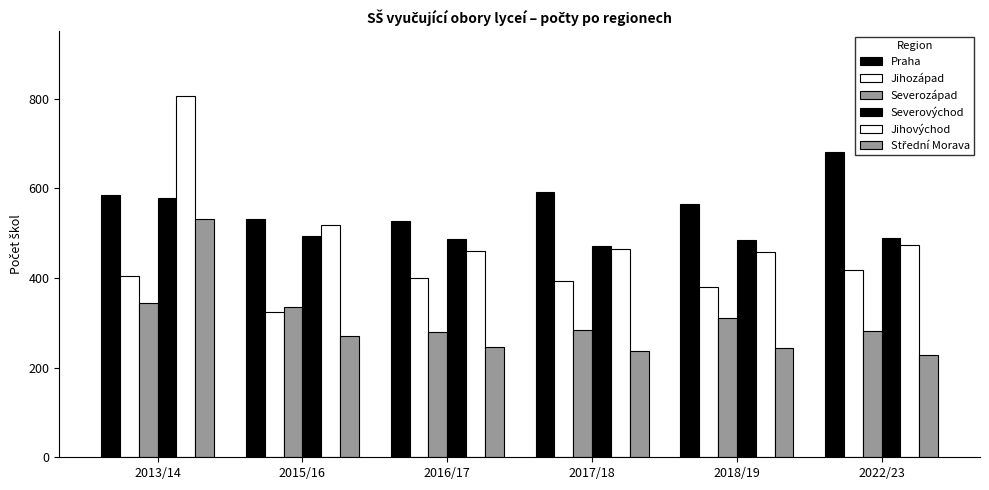

Is the value of Severovýchod at 2022/23 greater than the value of Praha at 2016/17?

No